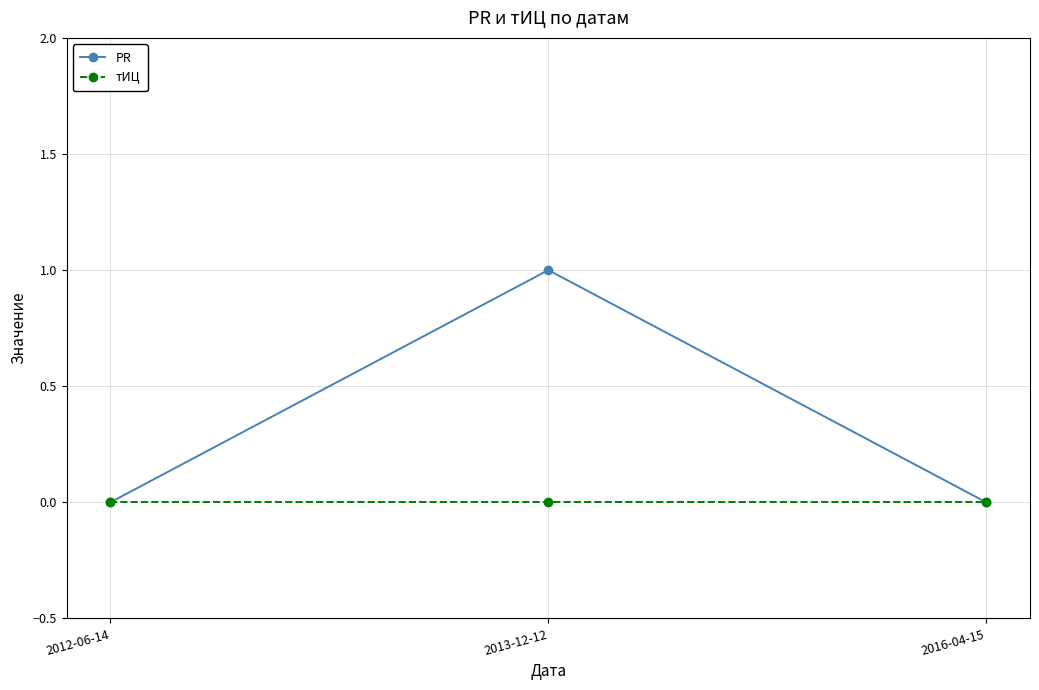

Which series has the largest range (max minus min)?

PR